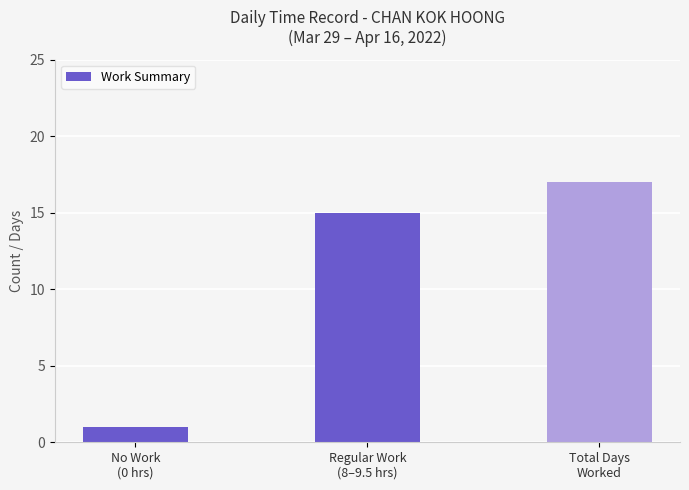

What is the sum of all values?

33